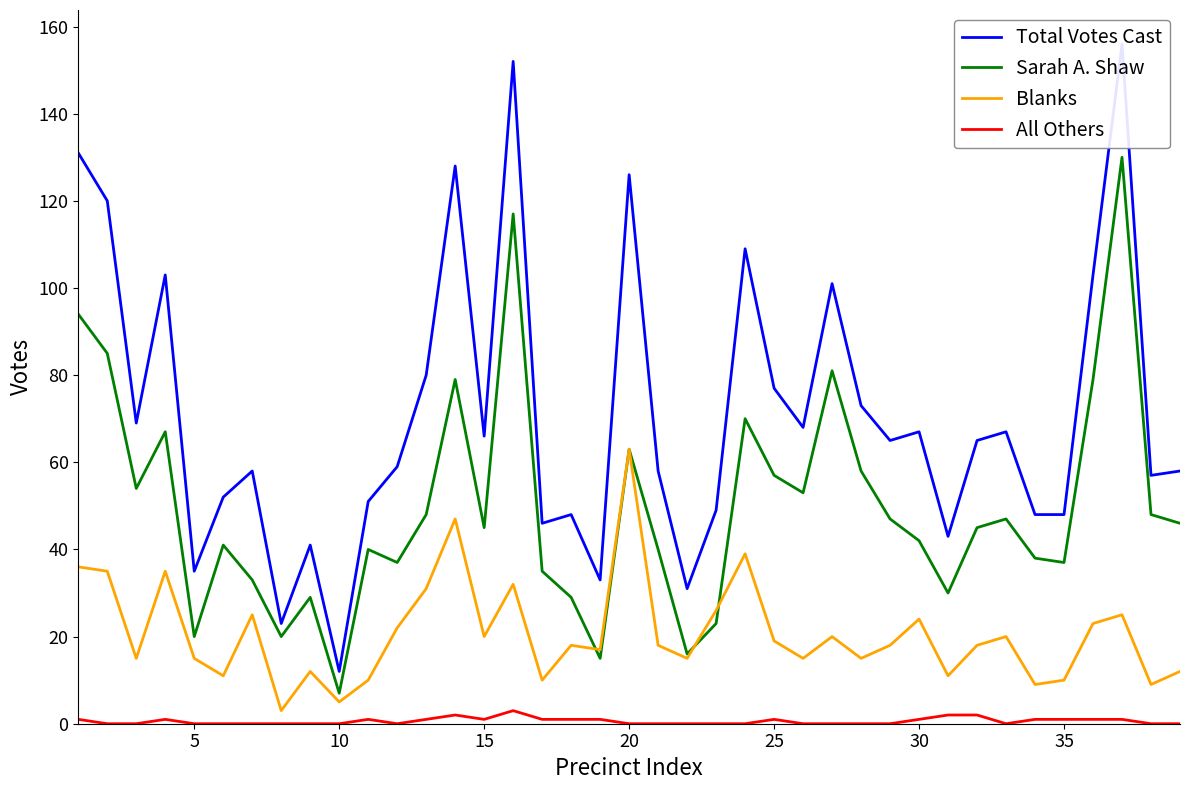

List the series in order of their peak value, highest first.

Total Votes Cast, Sarah A. Shaw, Blanks, All Others